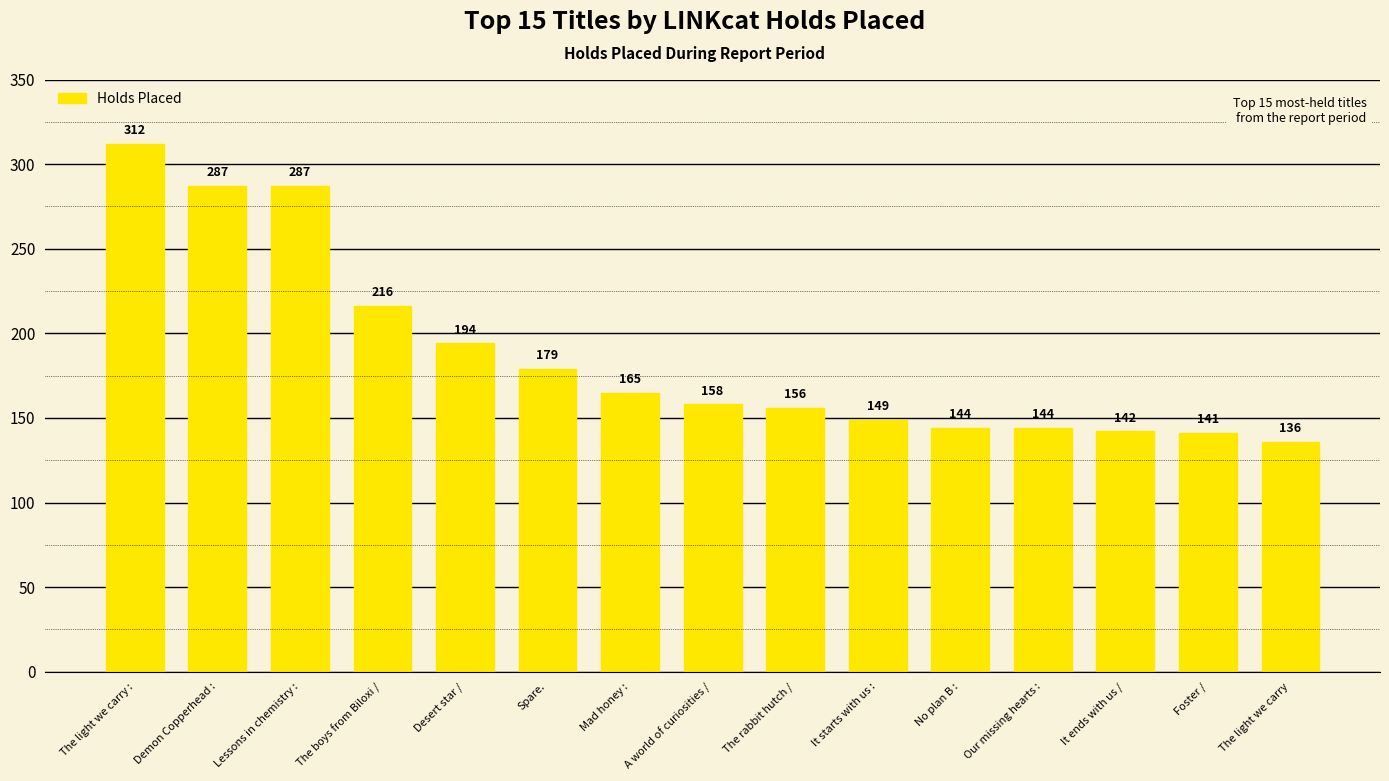

What is the difference between the maximum and minimum values?

176